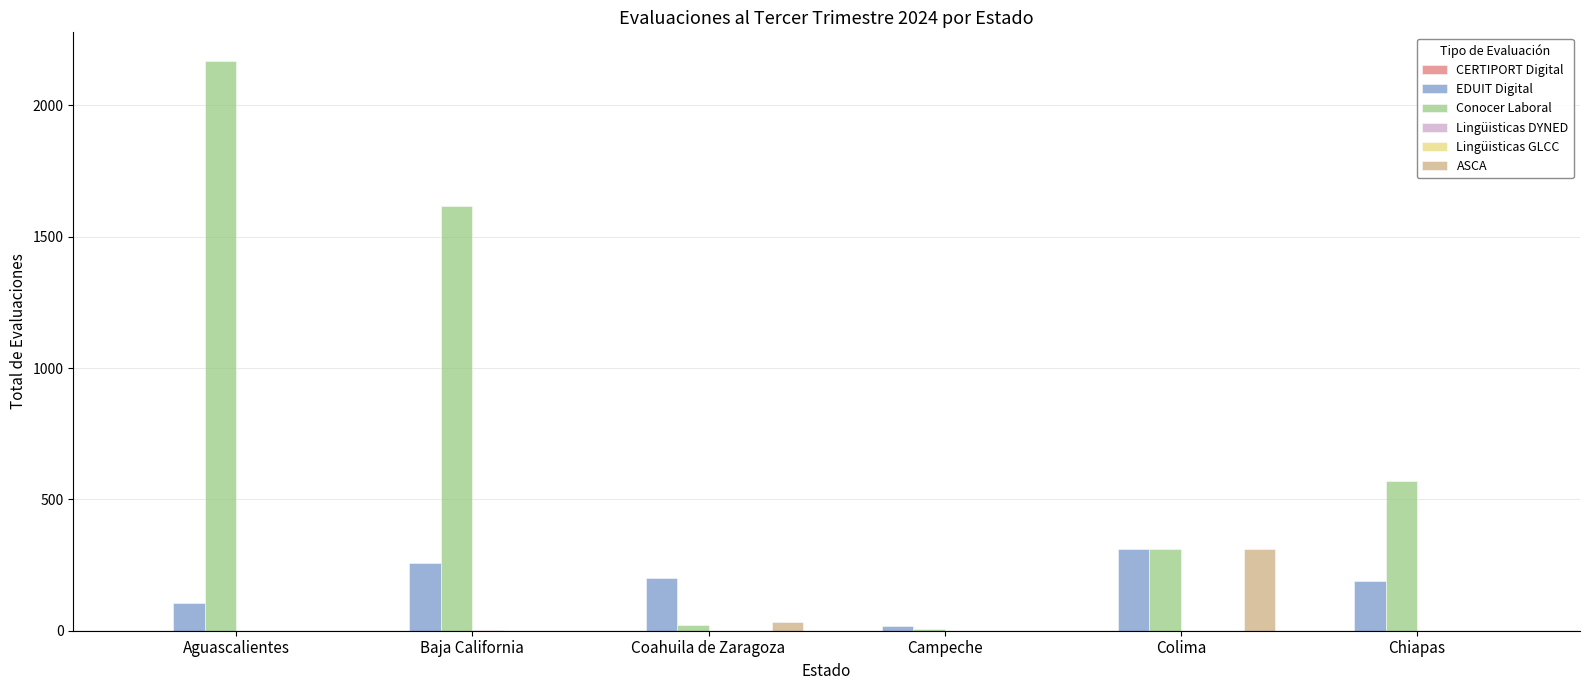

What is the maximum value shown in the chart?

2170